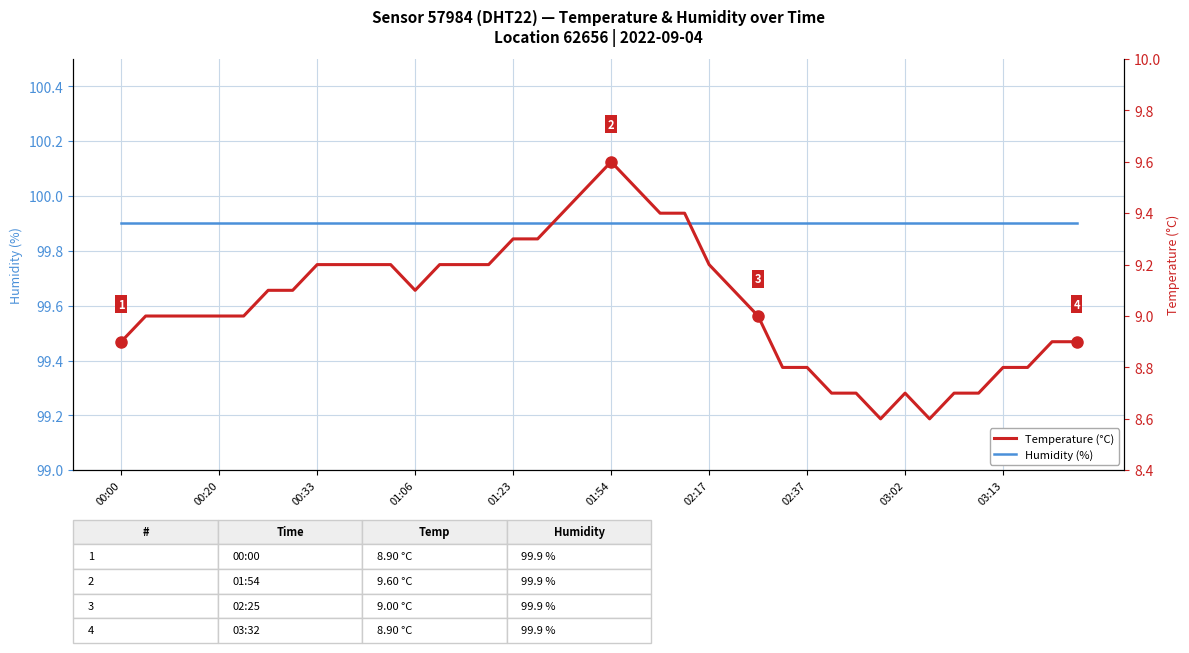

Rank the series by their maximum value, from highest to lowest.

Humidity (%), Temperature (°C)